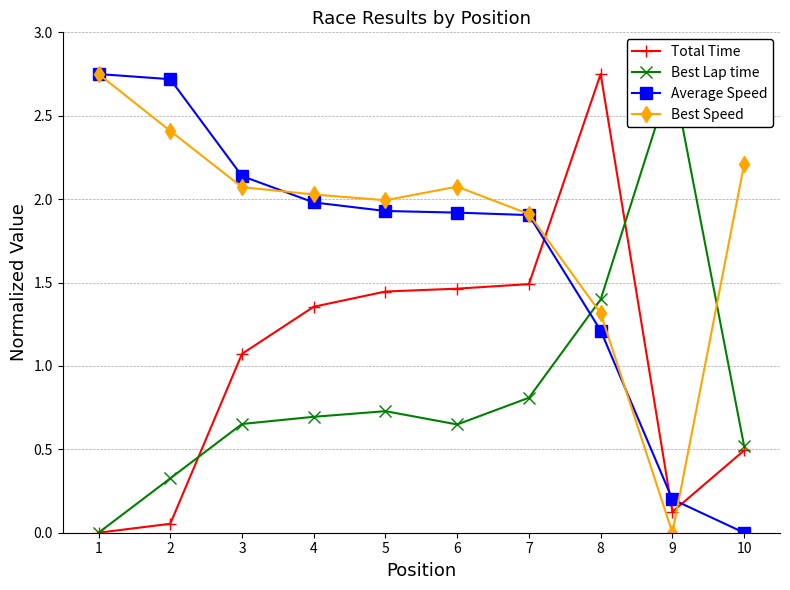

True or false: Total Time and Average Speed cross at least once.

True